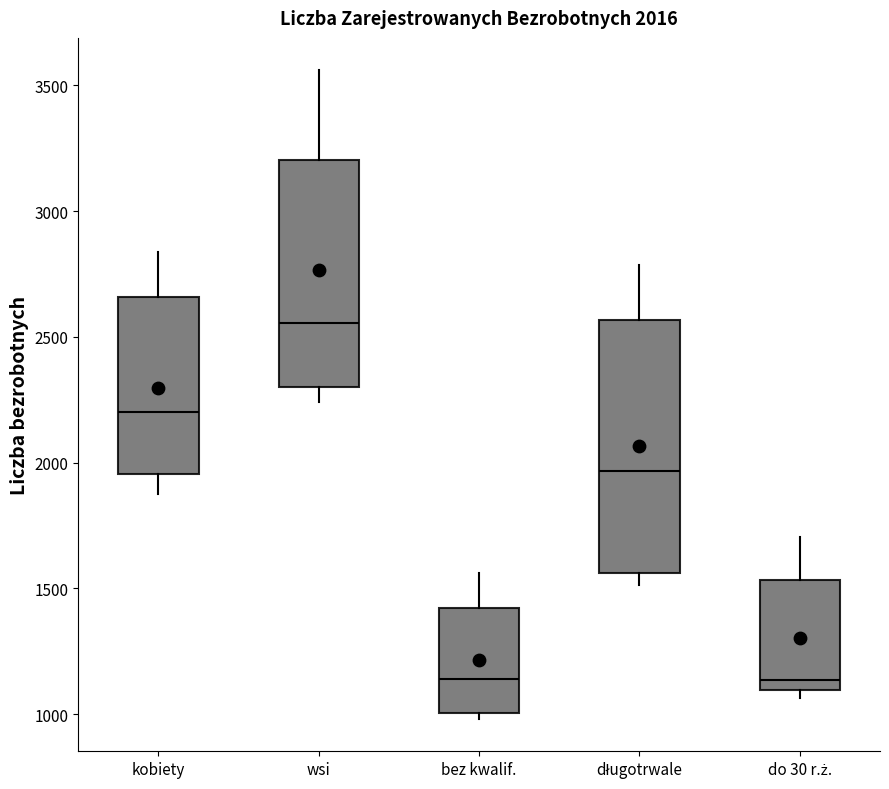

Which box's median line is the highest?

wsi